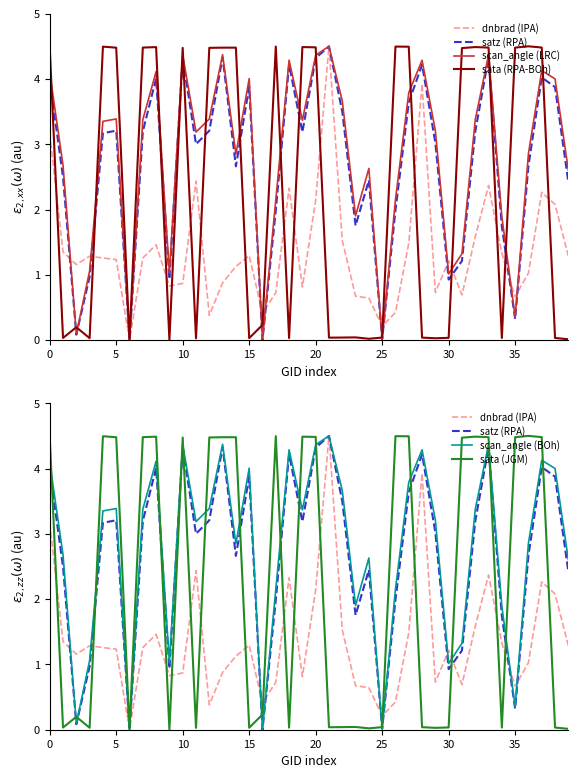

At which category does the chart reach its minimum across all series?

30